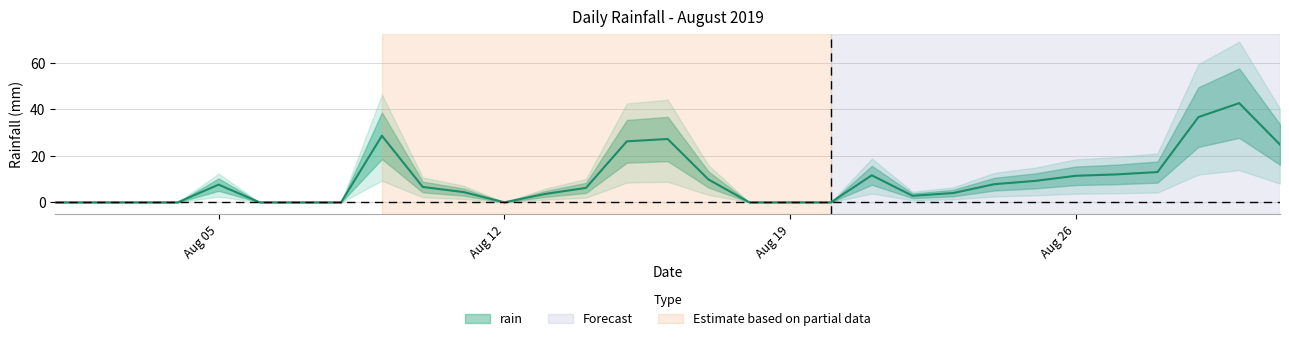

Is it true that the value at Aug 05 is 7.6?

True